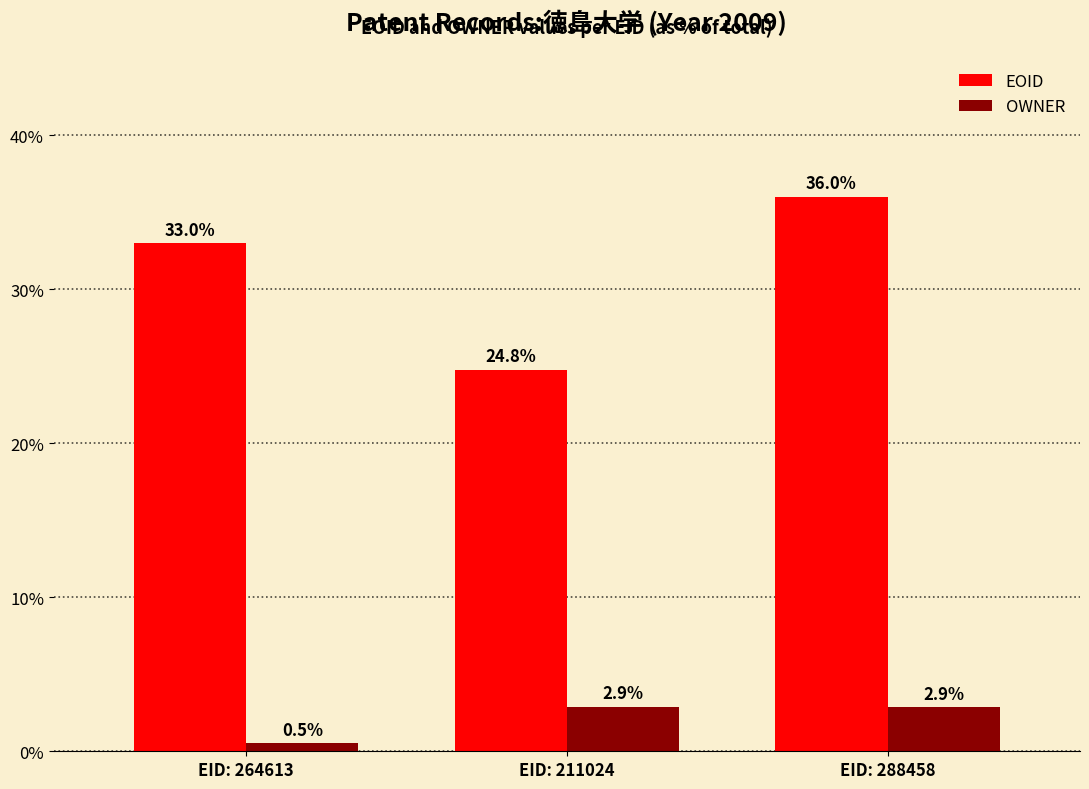

How many OWNER values are between 0 and 2?

1